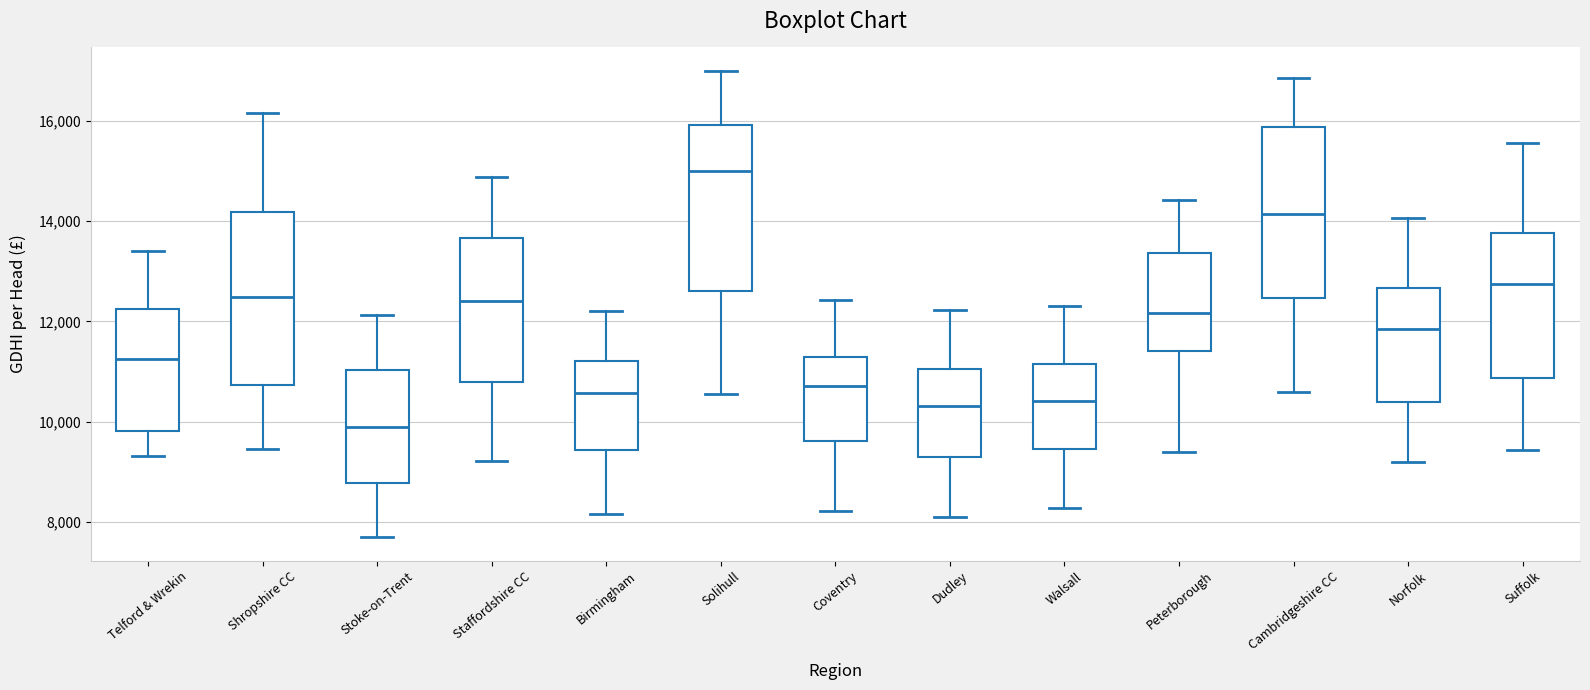

Which box's median line is the lowest?

Stoke-on-Trent